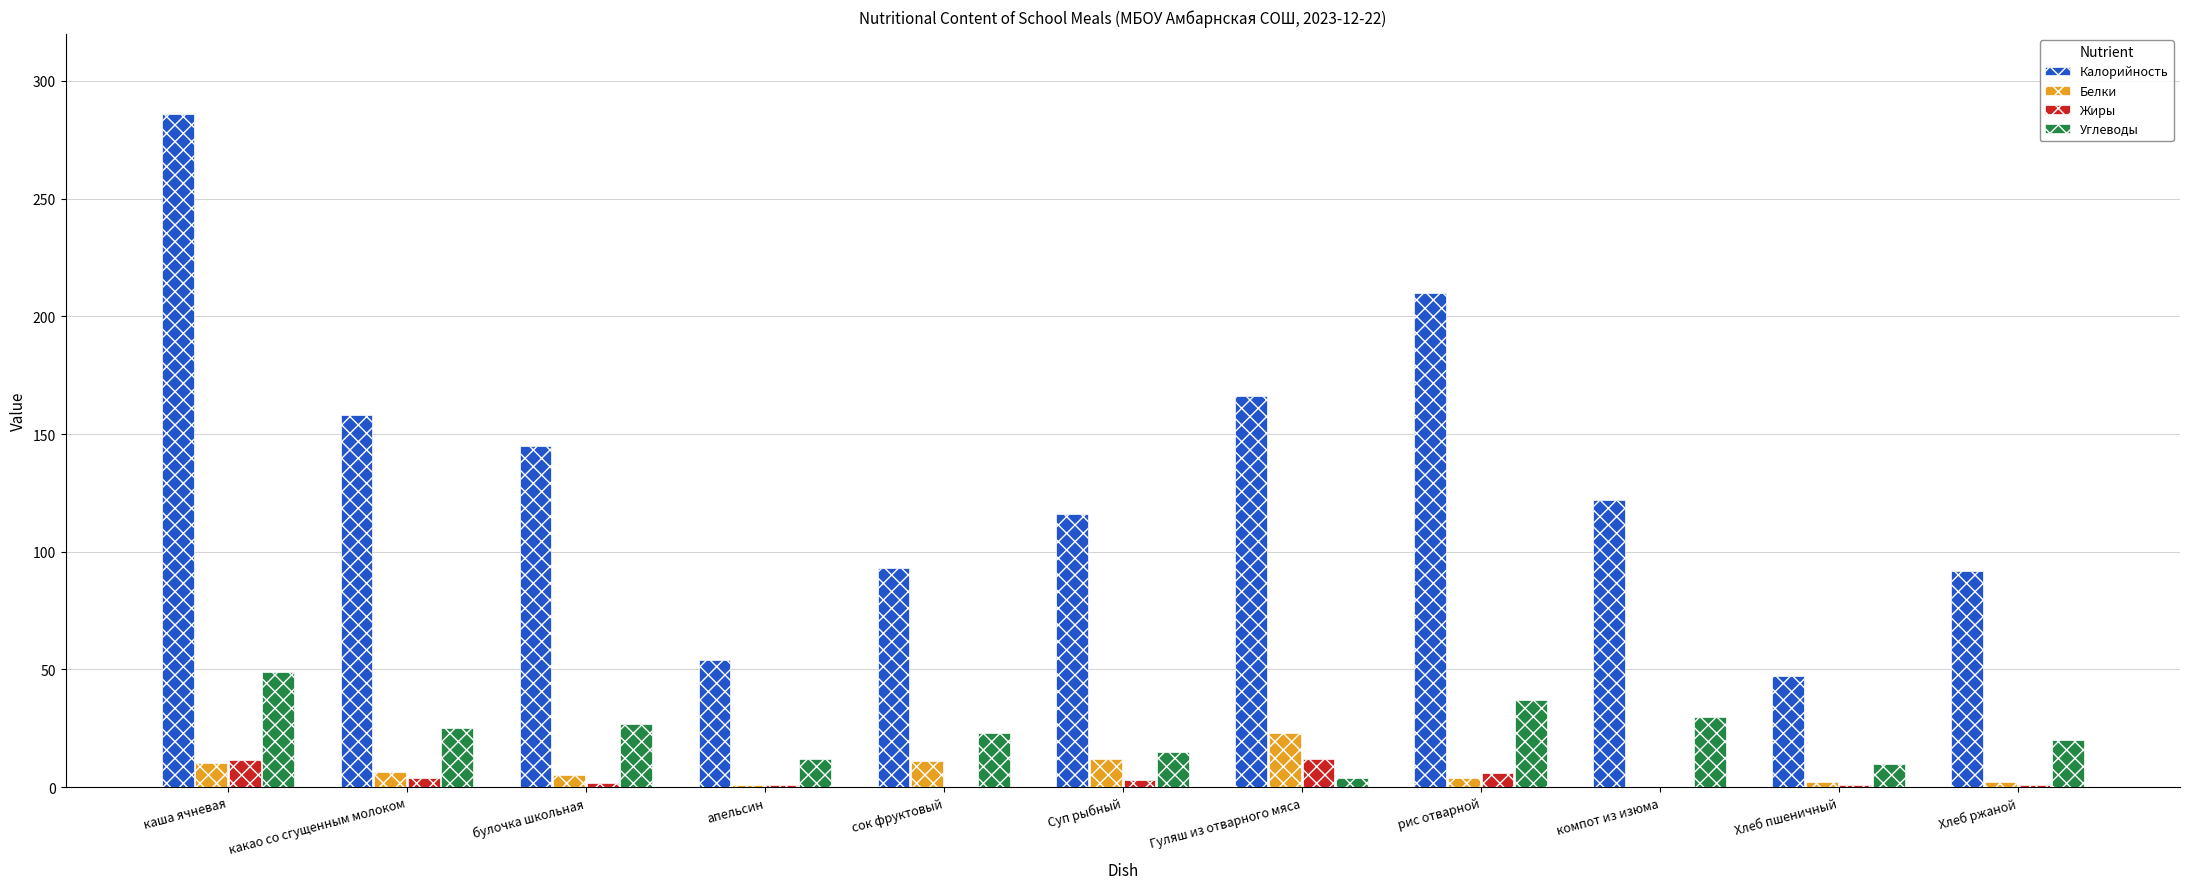

What is the maximum value shown in the chart?

286.0